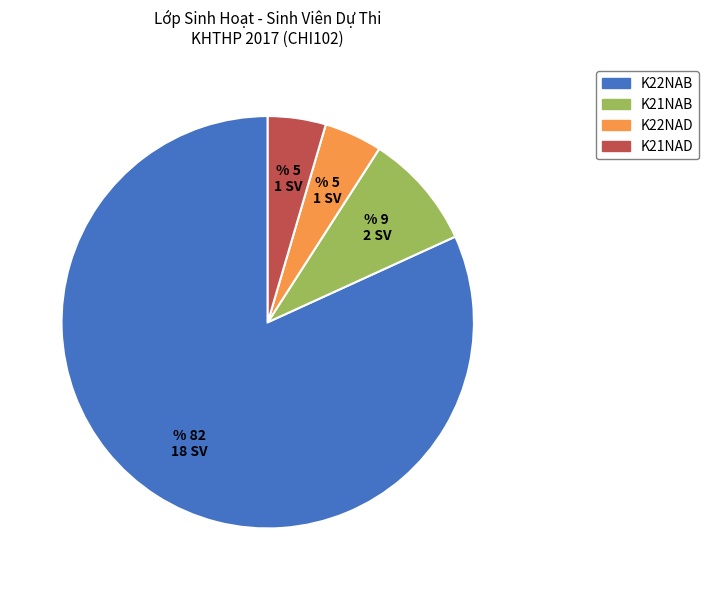

How many segments does this pie chart have?

4